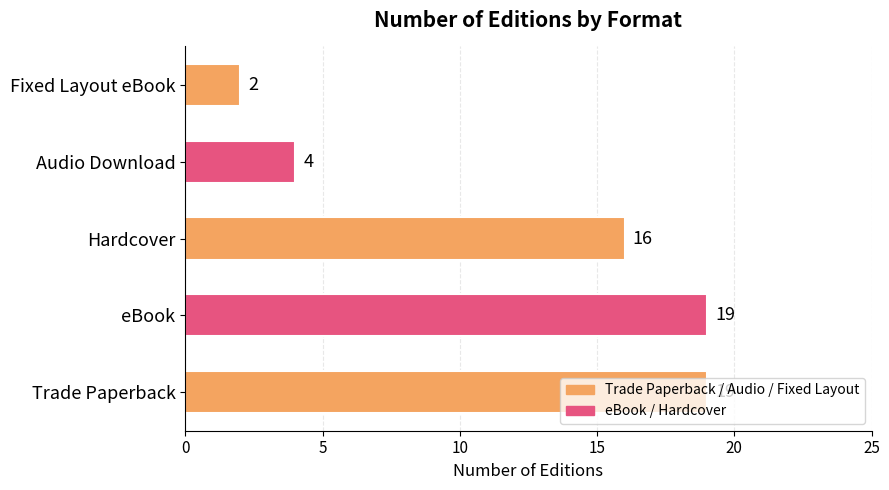

Count the number of data series in this chart.

1